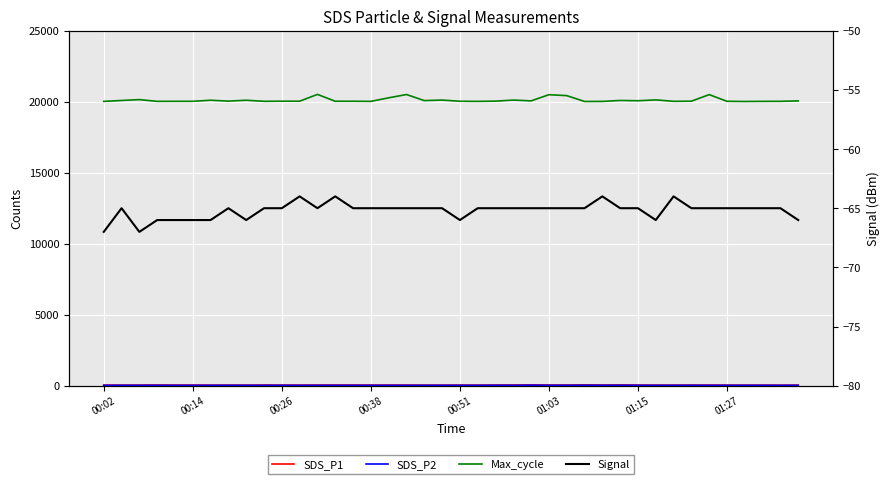

How many values in the Signal series are below -65?

10